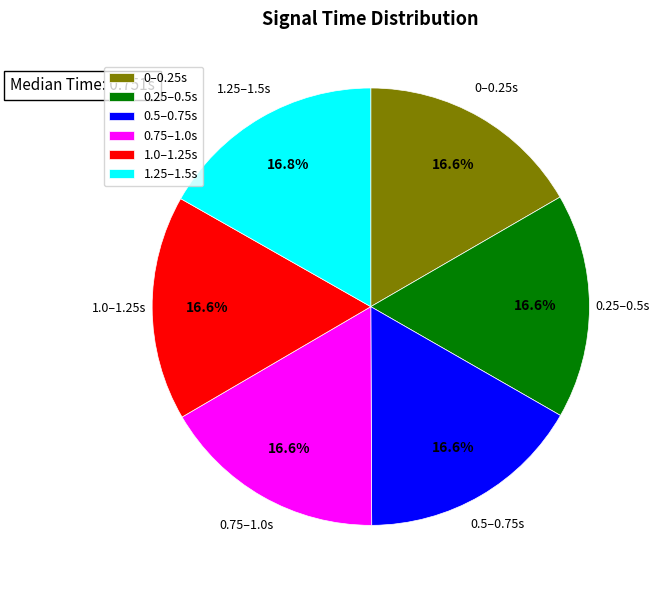

Does 0.75–1.0s represent more than half of the total?

No